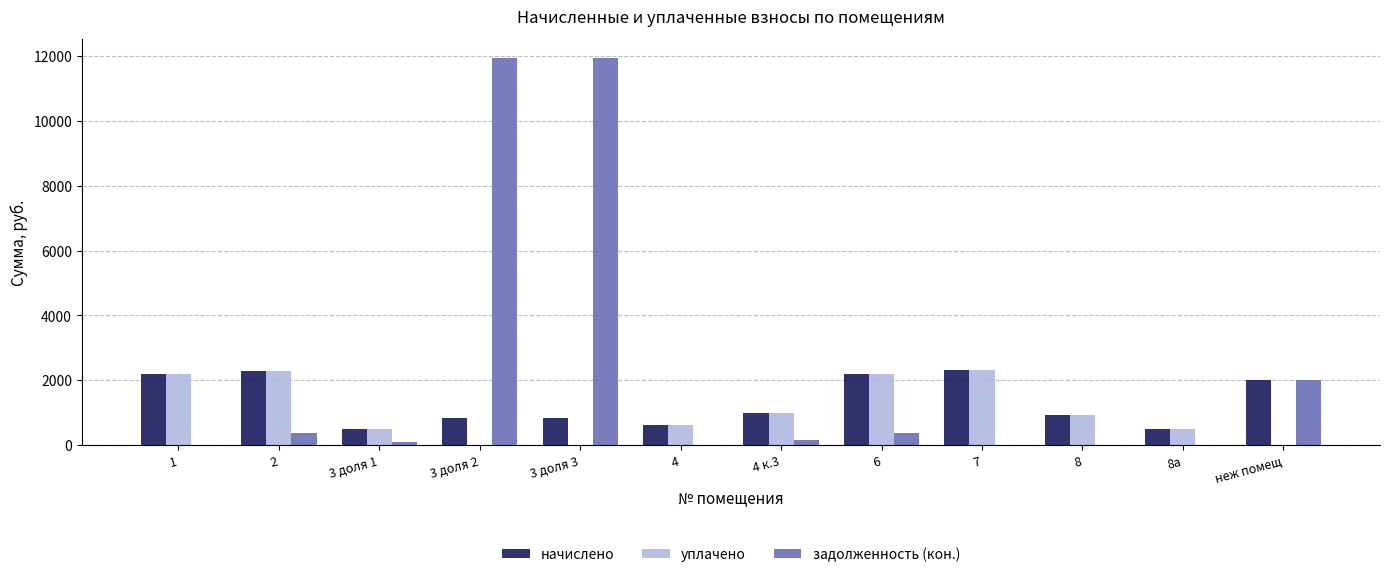

What is the difference between the уплачено values at 3 доля 3 and 4?

608.9